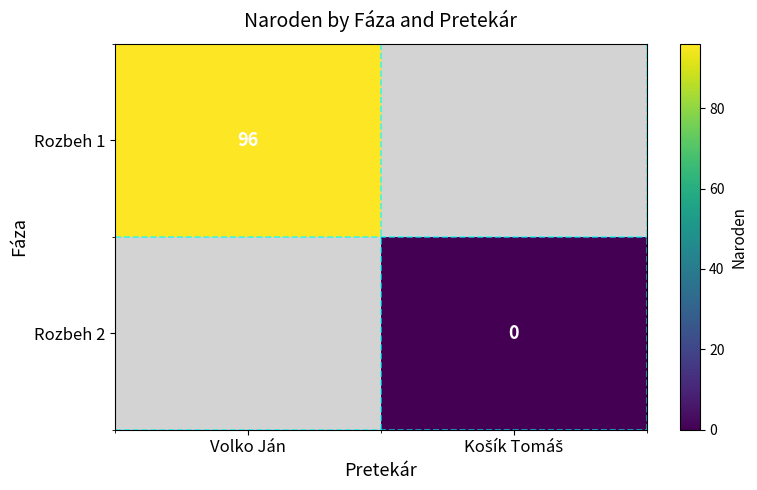

The value of Rozbeh 1 at Volko Ján is 96. True or false?

True